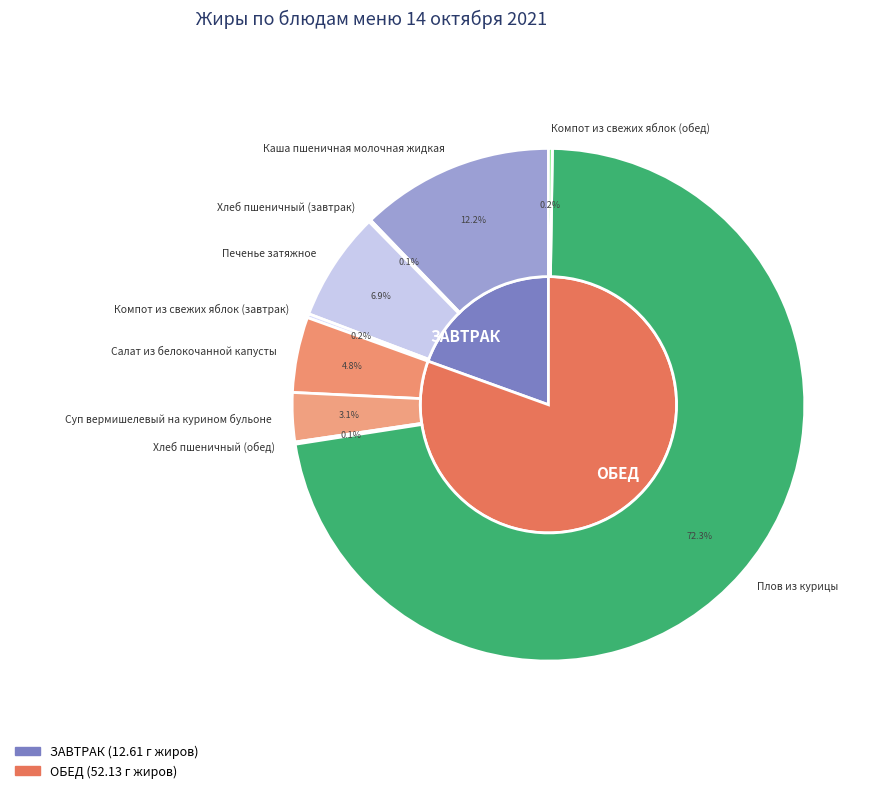

To the nearest percent, what percentage of the pie is Суп вермишелевый на курином бульоне?

3%